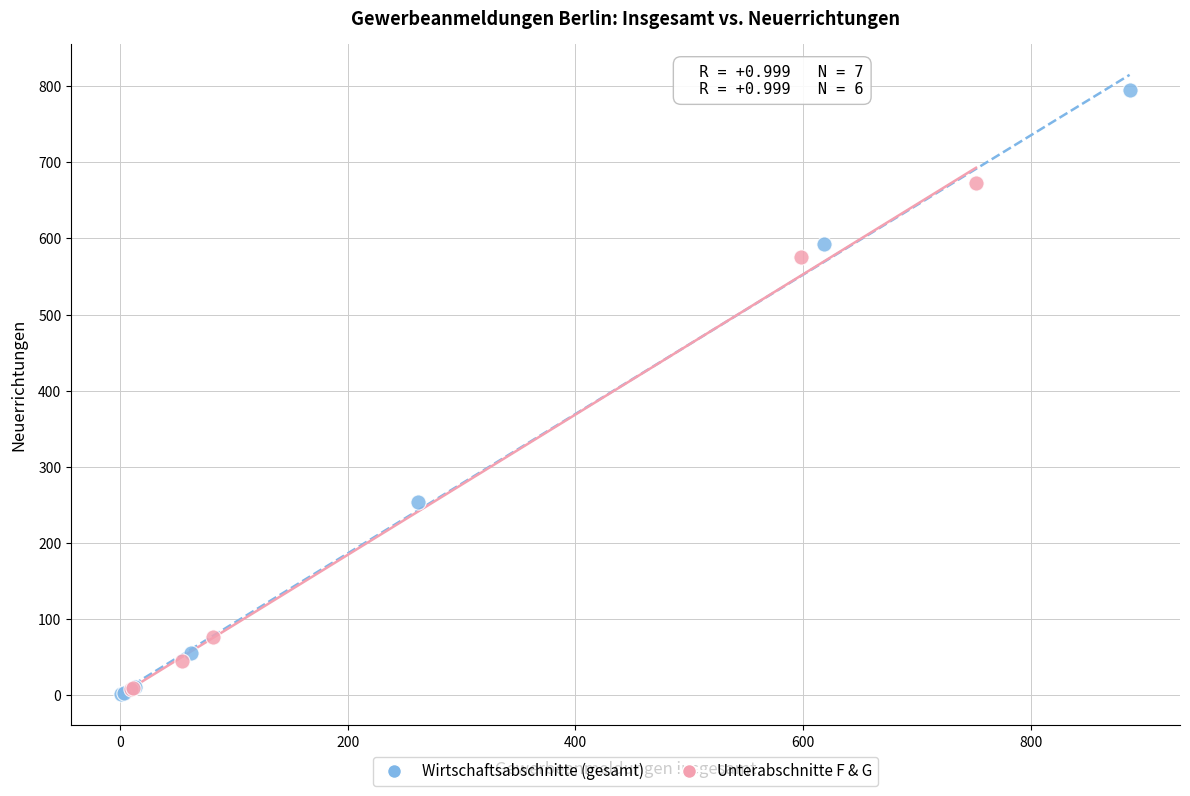

Which series has the widest spread of Y values?

Wirtschaftsabschnitte (gesamt)